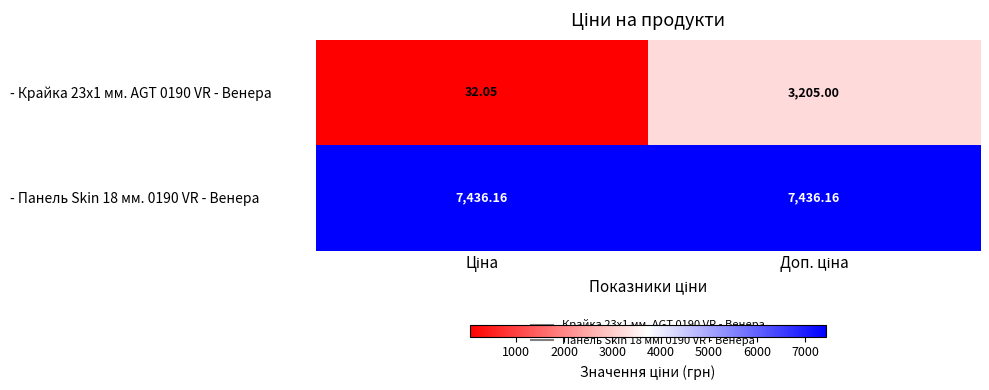

Which label corresponds to the smallest value in the chart?

Ціна